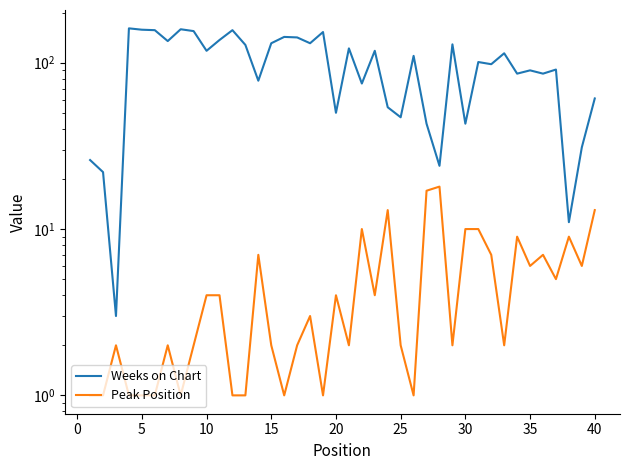

Is this an area chart (filled region under the line)?

No